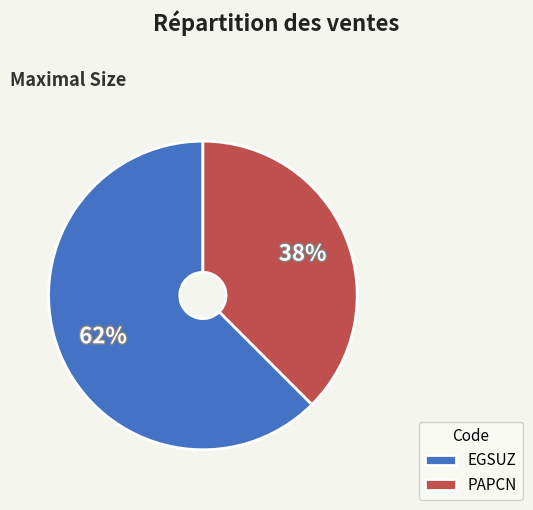

To the nearest percent, what is the average slice percentage?

50%